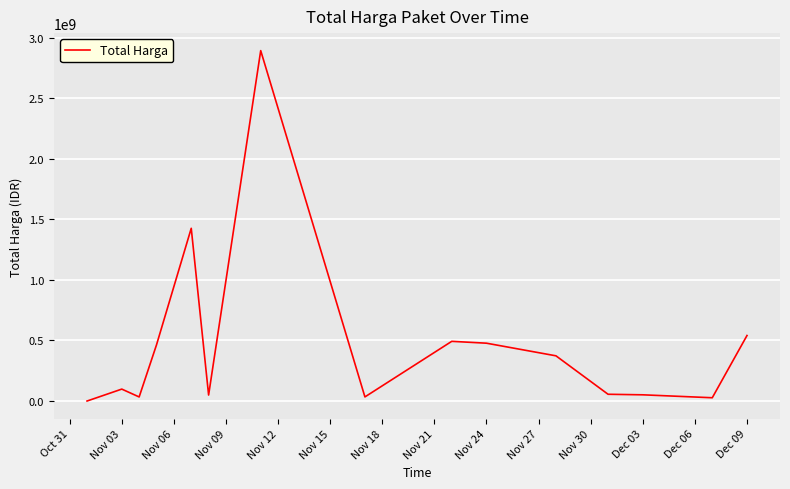

Count the number of data series in this chart.

1